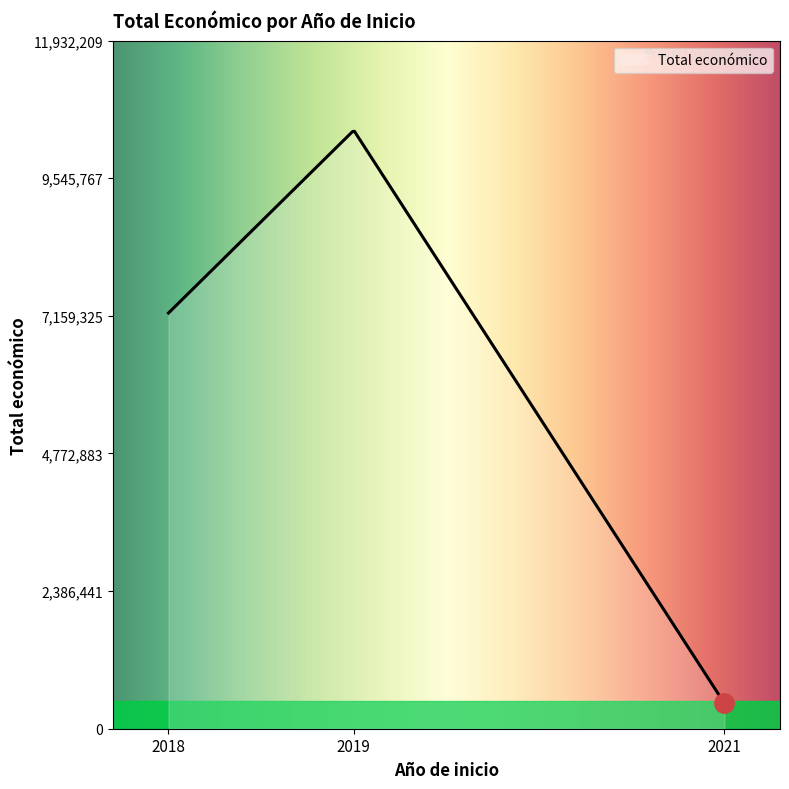

What is the maximum value shown in the chart?

10359219.4